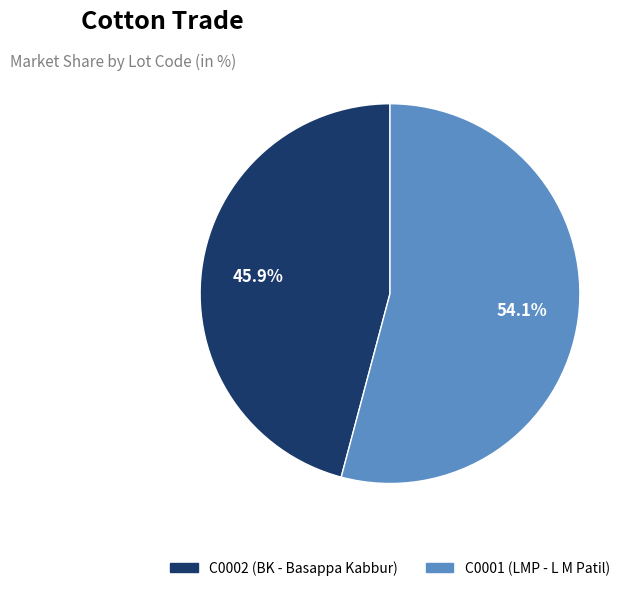

Is it true that C0001 is 54% of the pie?

True